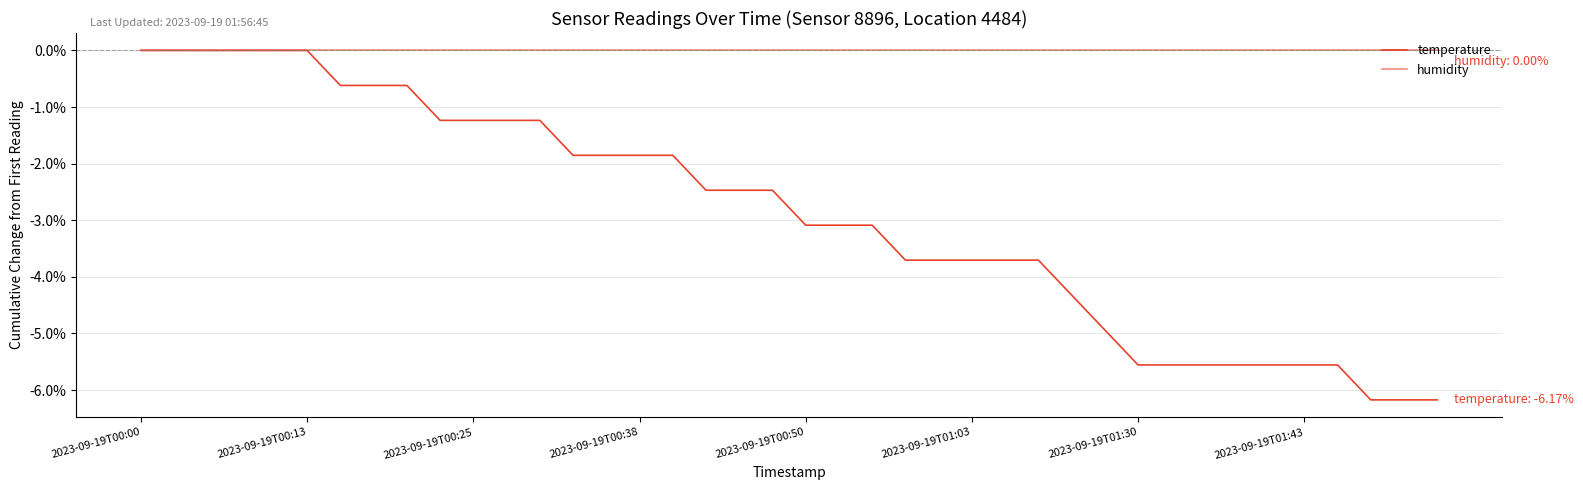

Does the chart have visible grid lines?

Yes